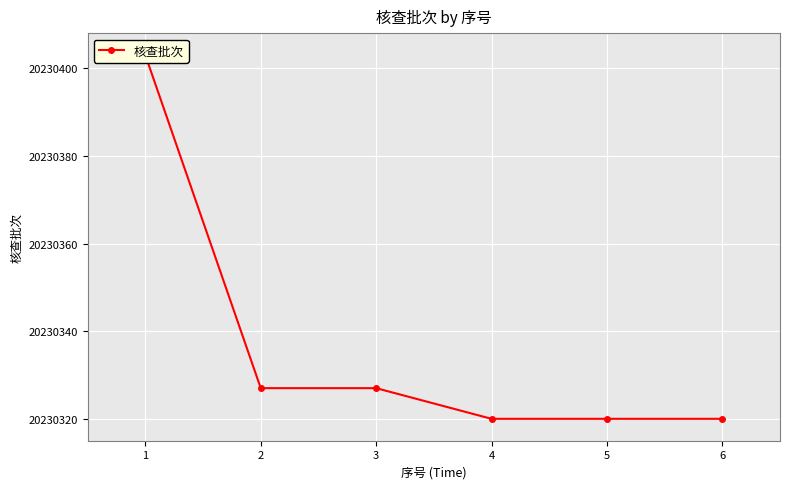

List the labels in order of value, largest first.

1, 2, 3, 4, 5, 6